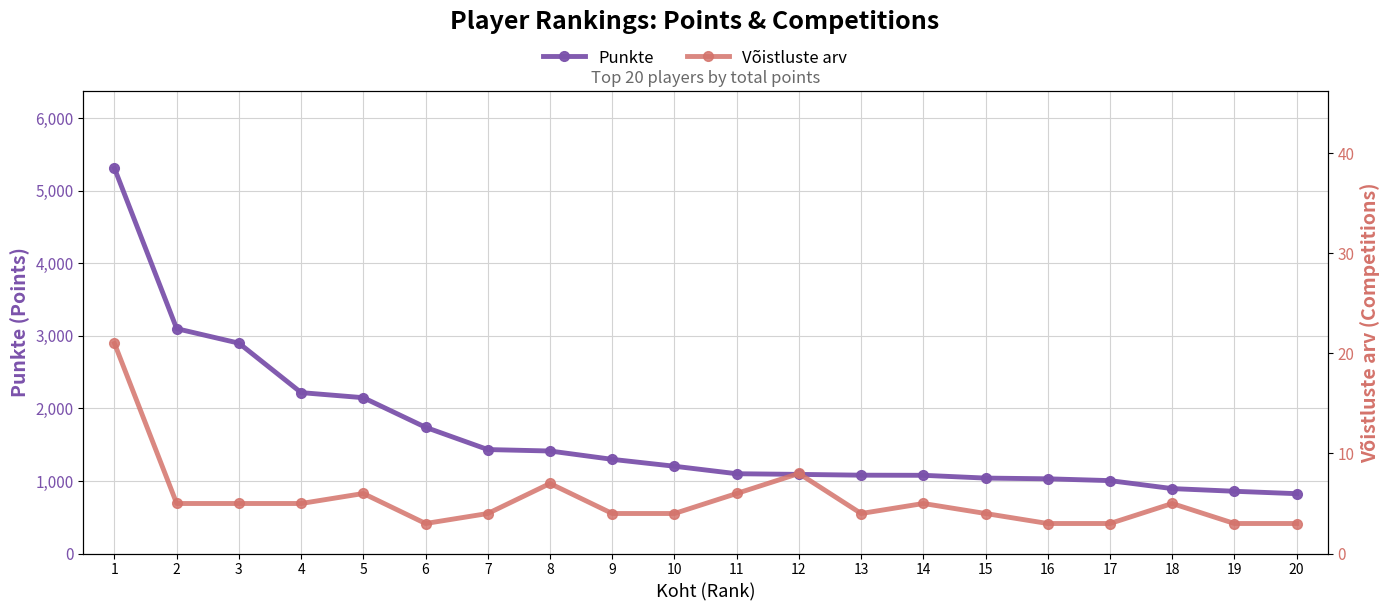

Reading left to right, list all the values displayed in this chart.

Punkte: 1=5310.0	2=3100.0	3=2900.0	4=2218.3	5=2148.3	6=1740.0	7=1433.3	8=1413.3	9=1298.3	10=1203.3	11=1100.0	12=1091.0	13=1080.0	14=1078.3	15=1040.0	16=1030.0	17=1005.0	18=895.0	19=858.3	20=825.0
Võistluste arv: 1=21.0	2=5.0	3=5.0	4=5.0	5=6.0	6=3.0	7=4.0	8=7.0	9=4.0	10=4.0	11=6.0	12=8.0	13=4.0	14=5.0	15=4.0	16=3.0	17=3.0	18=5.0	19=3.0	20=3.0